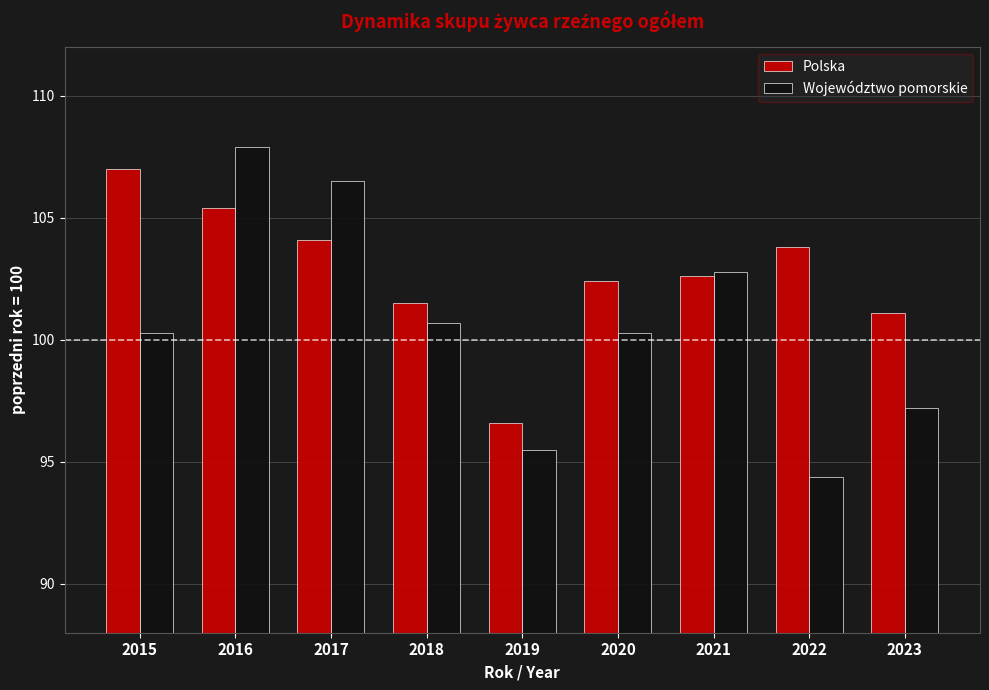

At 2018, list the series in order from largest to smallest.

Polska, Województwo pomorskie